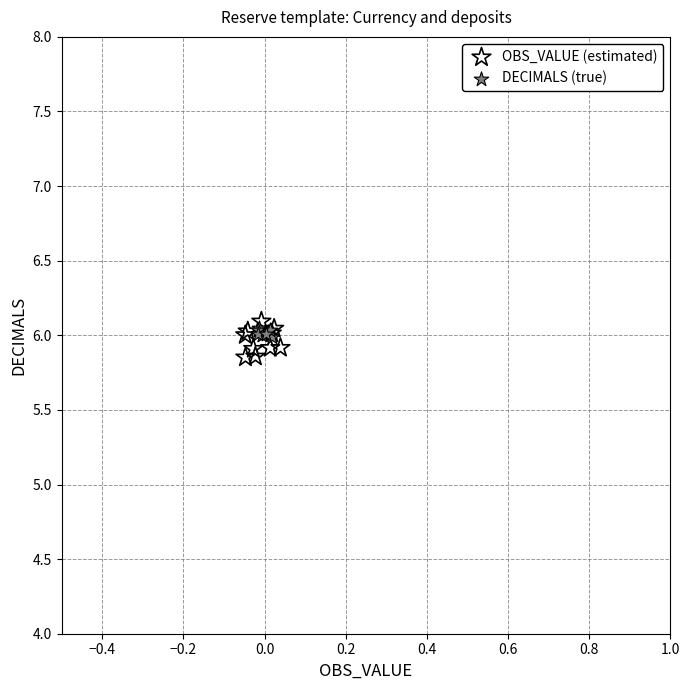

Which series has the largest Y range (max minus min)?

OBS_VALUE (estimated)